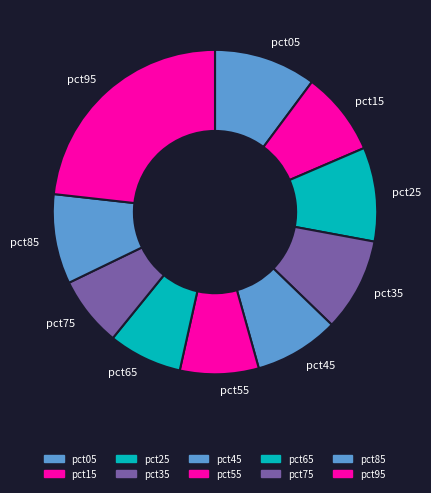

Is it true that pct05 is 10% of the pie?

True